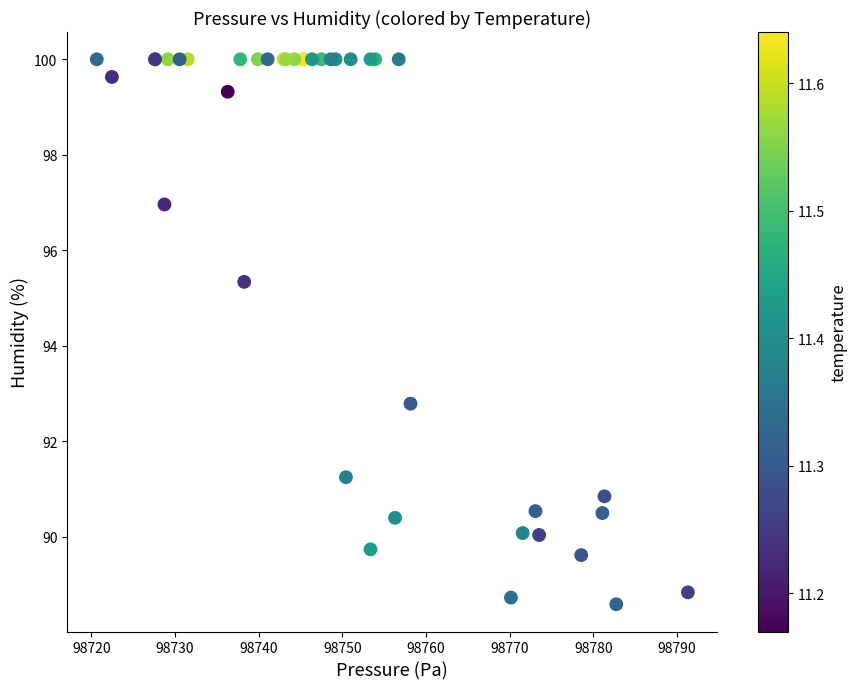

What Y value in the scatter plot is closest to 94?

92.8